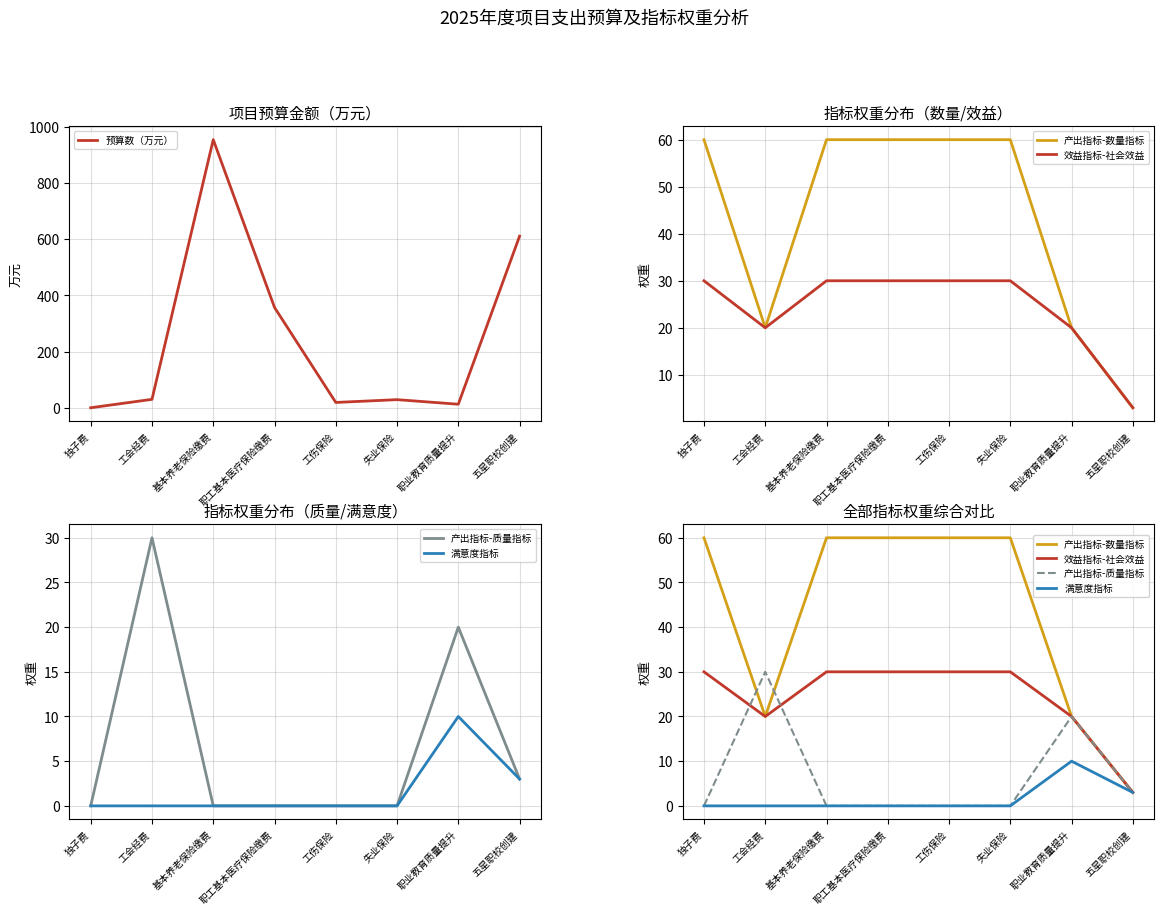

Where is 产出指标-质量指标 nearest to the value 15?

职业教育质量提升